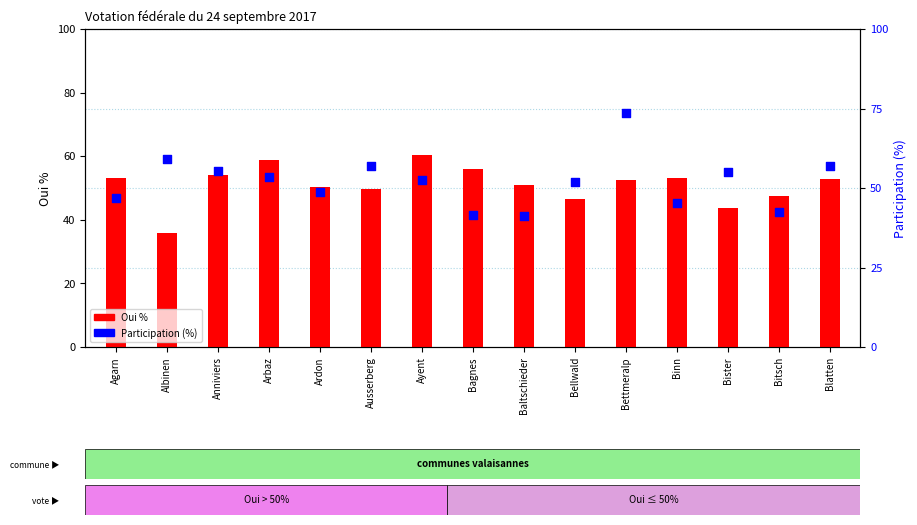

Which series reaches the maximum Y coordinate?

Participation (%)